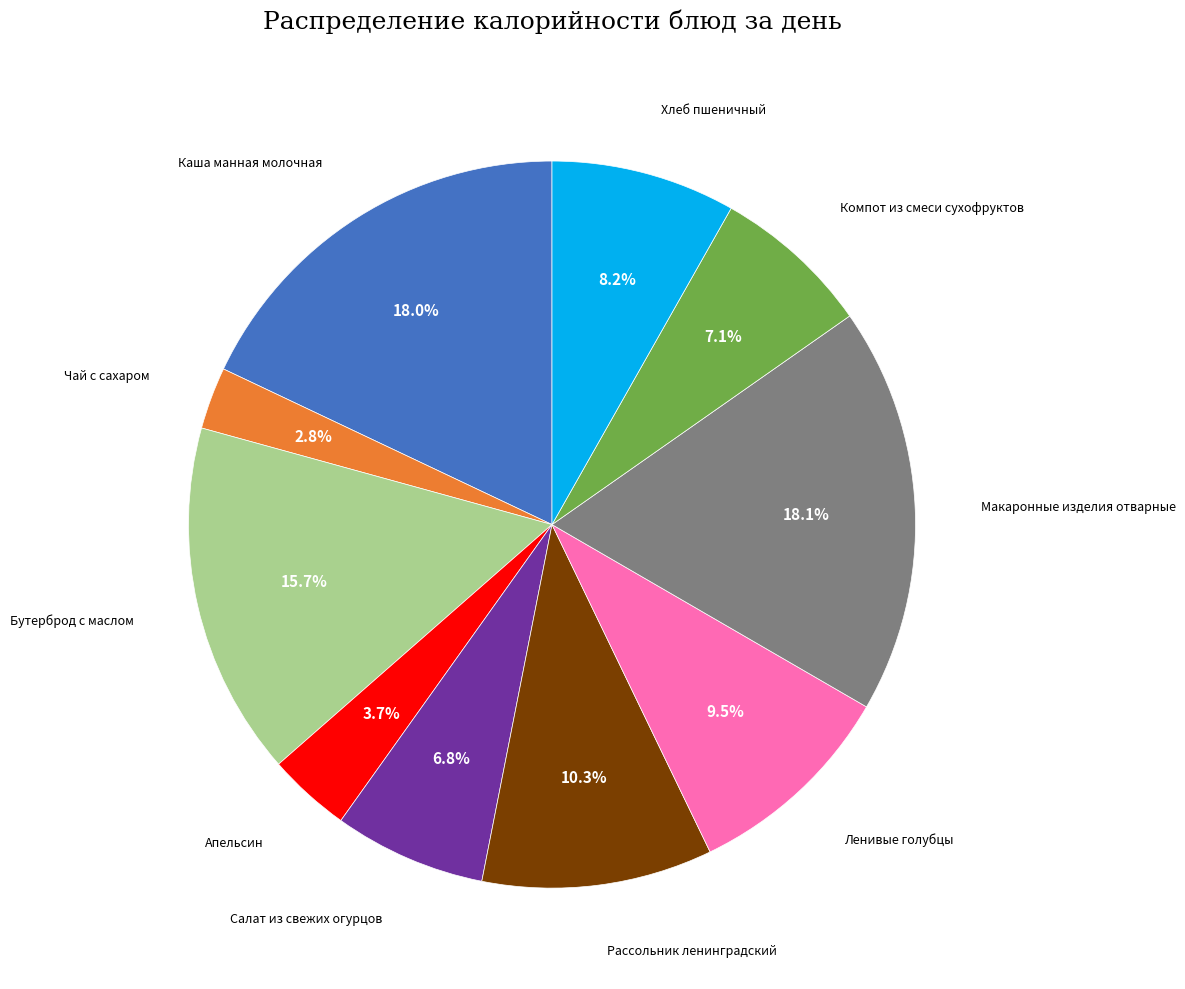

To the nearest percent, what is the difference between the Хлеб пшеничный and Компот из смеси сухофруктов slice percentages?

1%